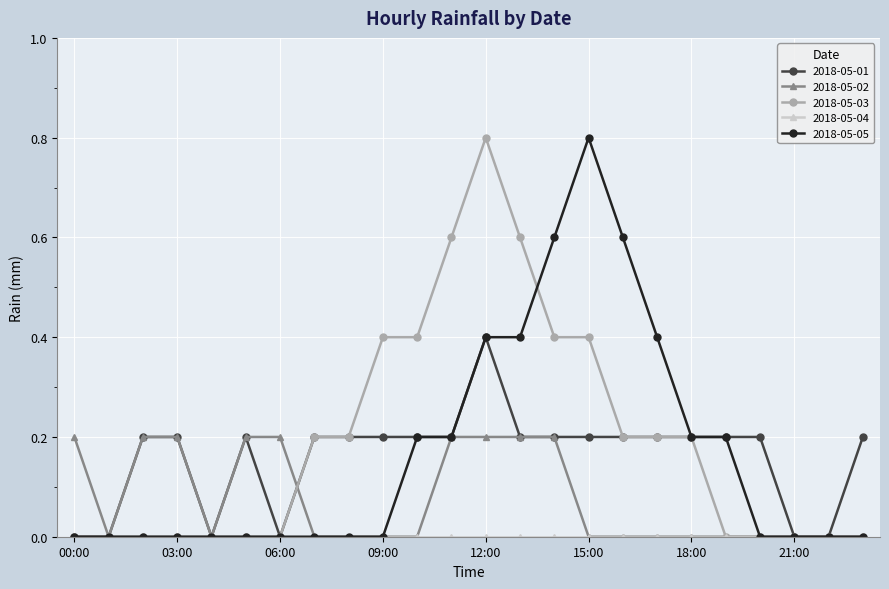

What is the maximum value shown in the chart?

0.8